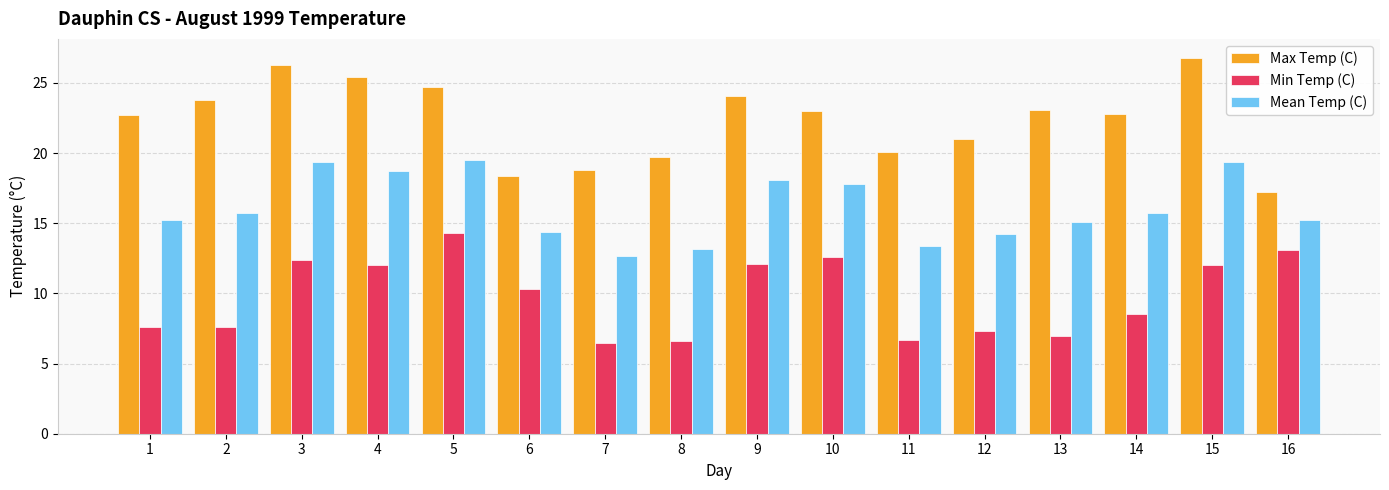

List the series in order of their overall mean, highest first.

Max Temp (C), Mean Temp (C), Min Temp (C)